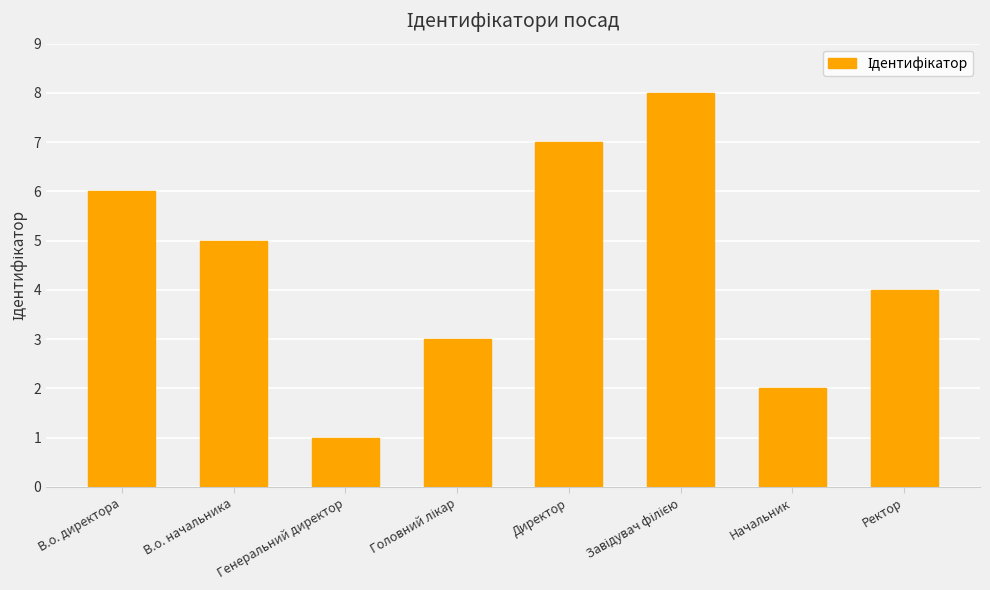

How many values are below 5?

4